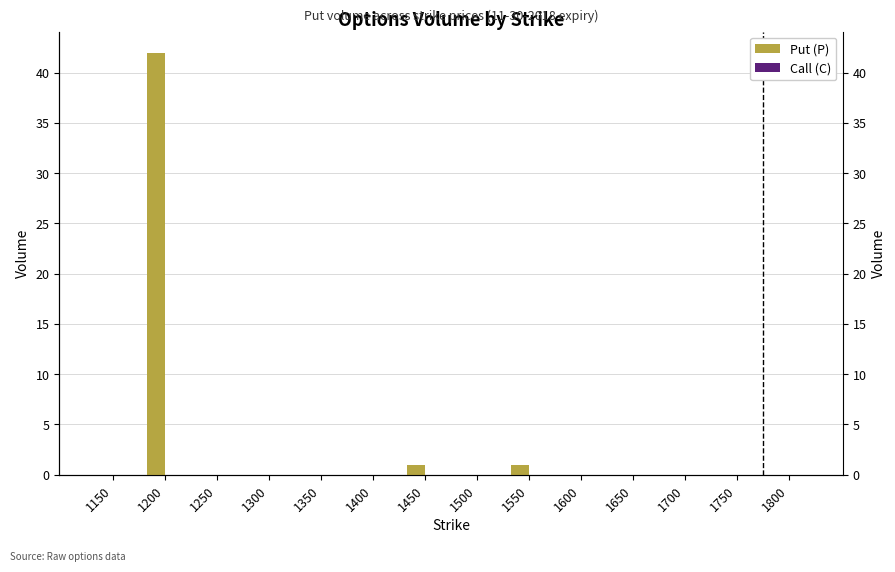

Count the number of data series in this chart.

2